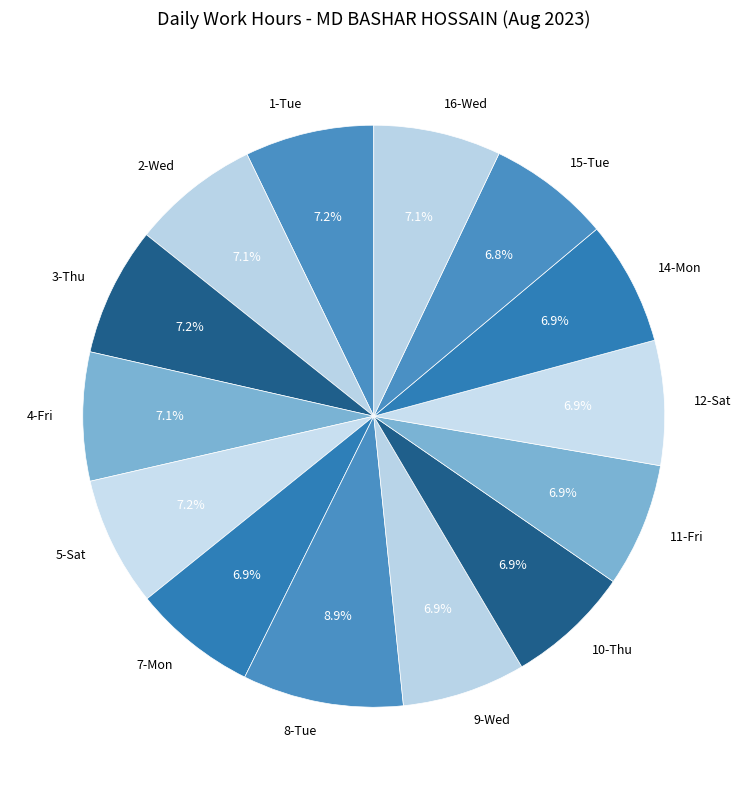

What is the ratio of the value at 7-Mon to the value at 1-Tue?

1.0